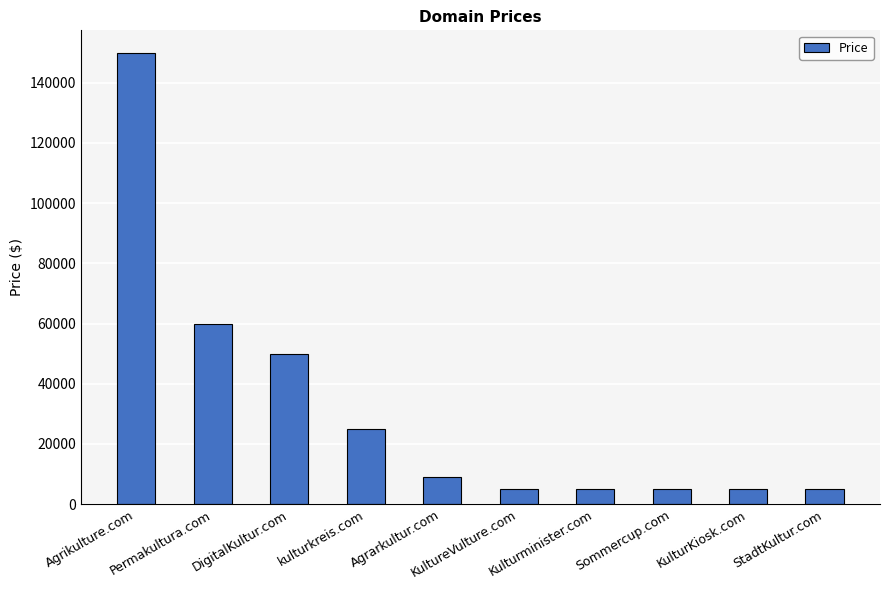

What is the minimum value shown in the chart?

4888